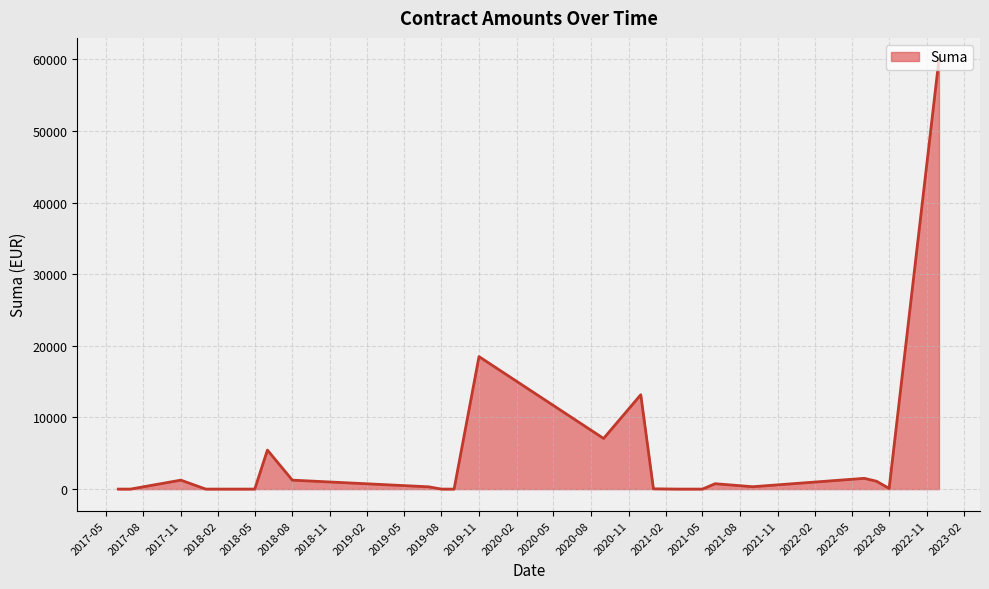

What is the difference between the second highest and second lowest values?

18500.0